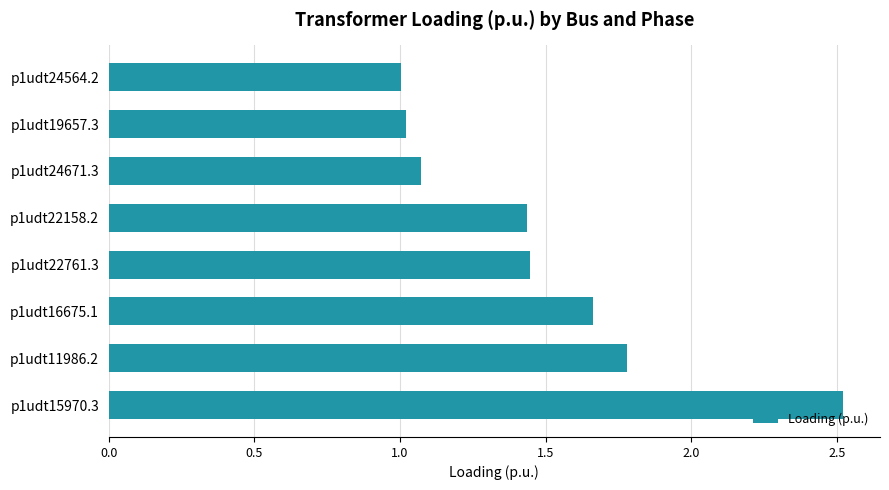

Which has a higher value, p1udt19657.3 or p1udt11986.2?

p1udt11986.2